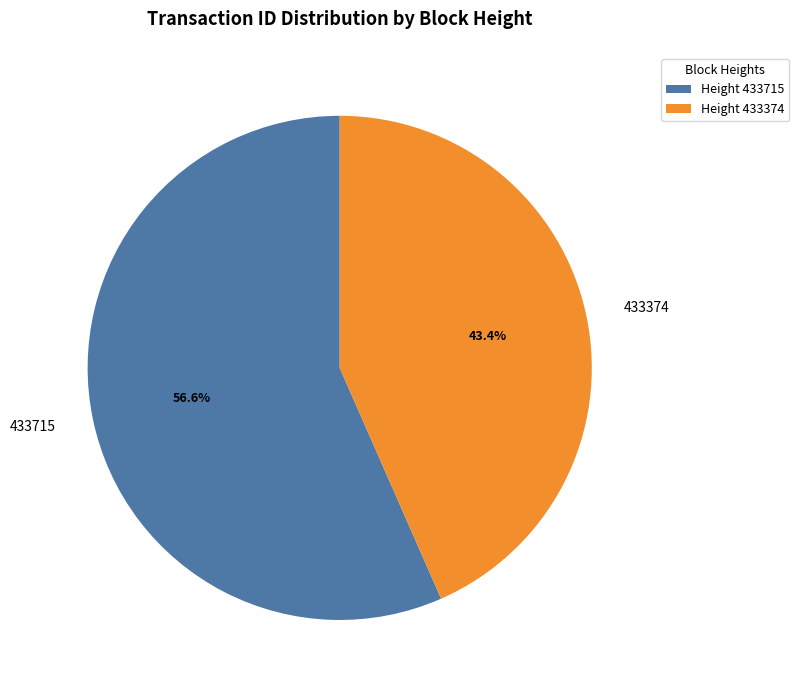

What is the ratio of the value at 433374 to the value at 433715?

0.8